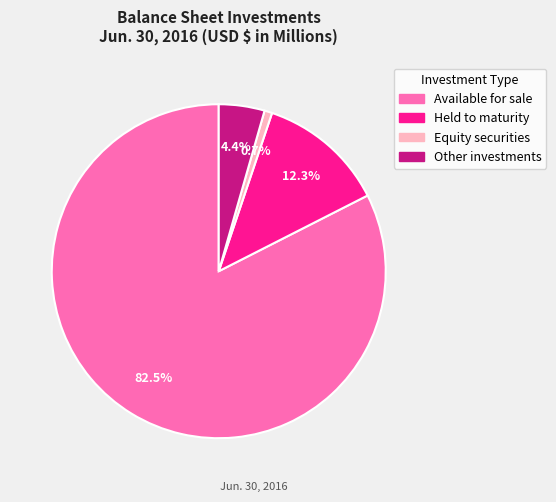

How many segments does this pie chart have?

4